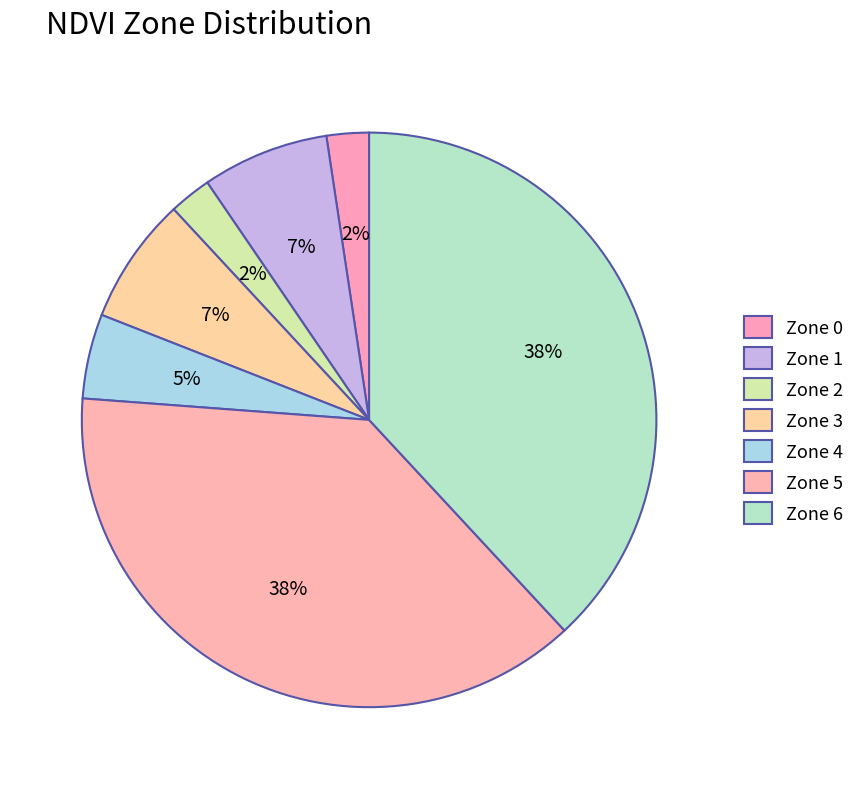

To the nearest percent, what is the average slice percentage?

14%